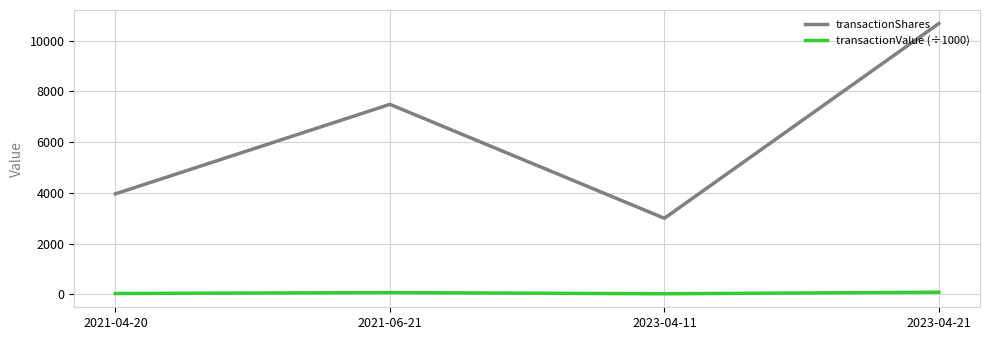

What are all the series names shown in the legend?

transactionShares, transactionValue (÷1000)